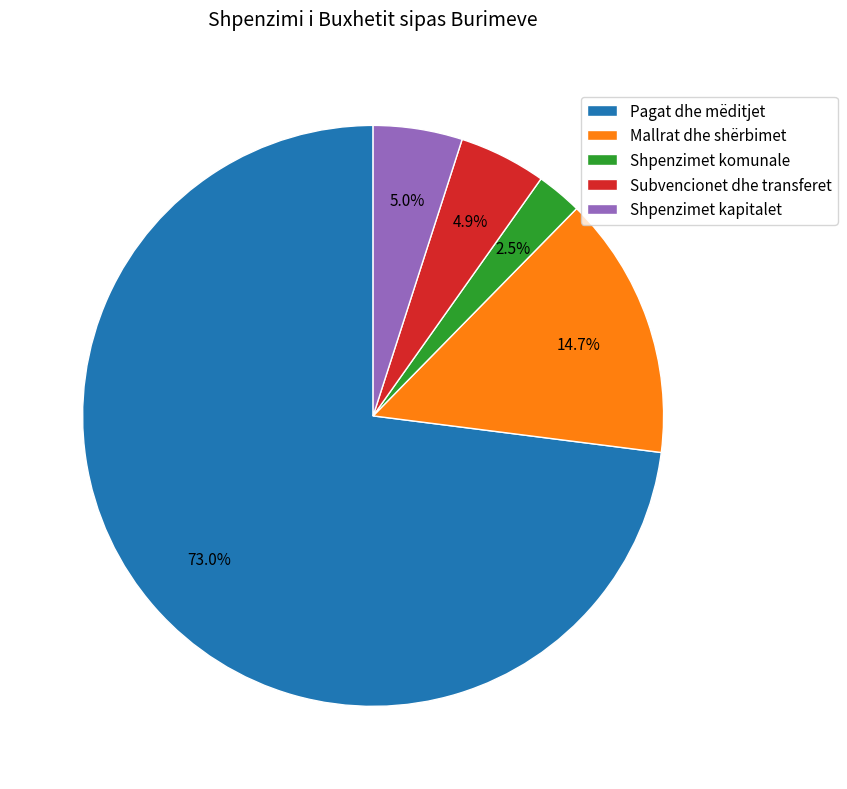

To the nearest percent, what is the combined percentage of Mallrat dhe shërbimet and Subvencionet dhe transferet?

20%